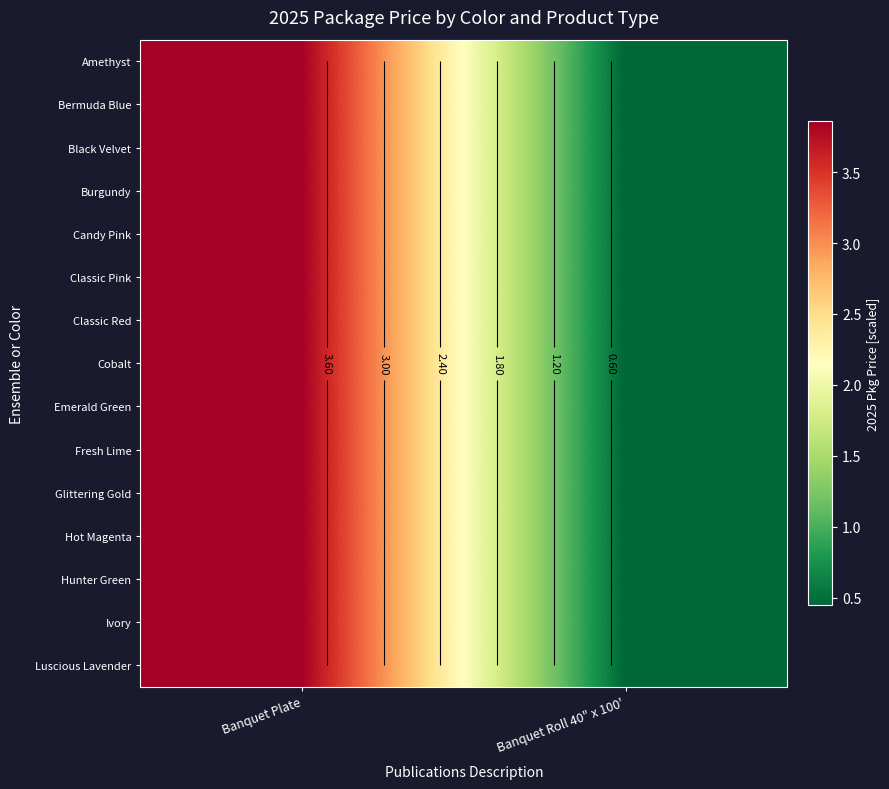

Which has a higher value, Banquet Roll 40" x 100' or Banquet Plate?

Banquet Plate